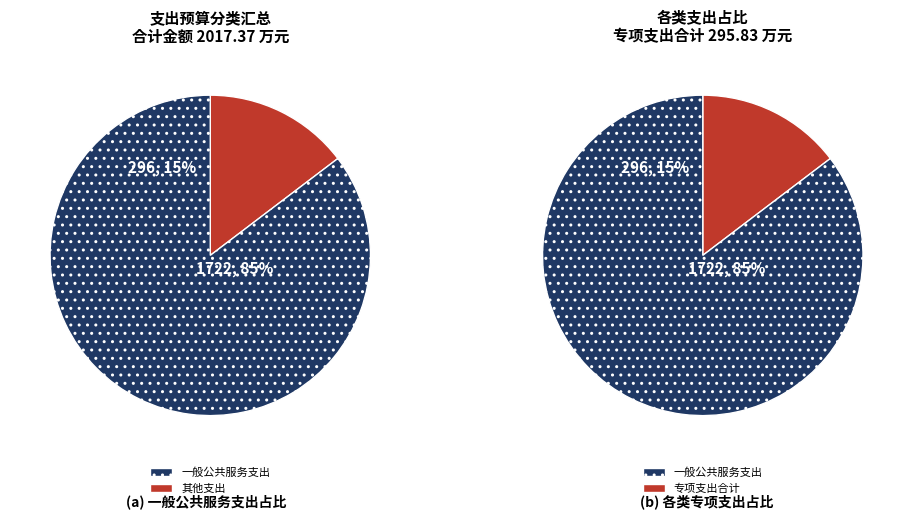

Count the number of slices in the pie.

4